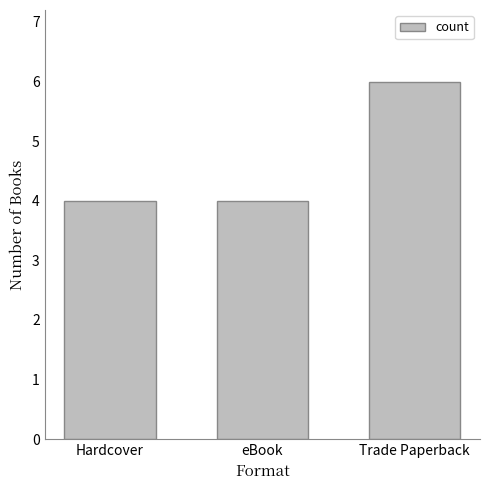

Is it true that the value at eBook is 4?

True